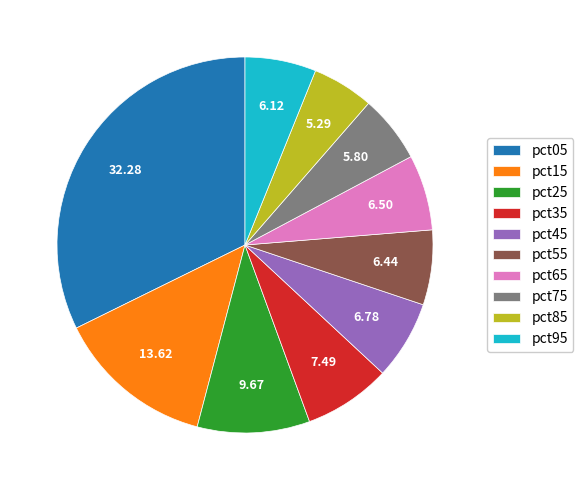

Approximately how many times larger is the value at pct05 compared to pct25?

3.3